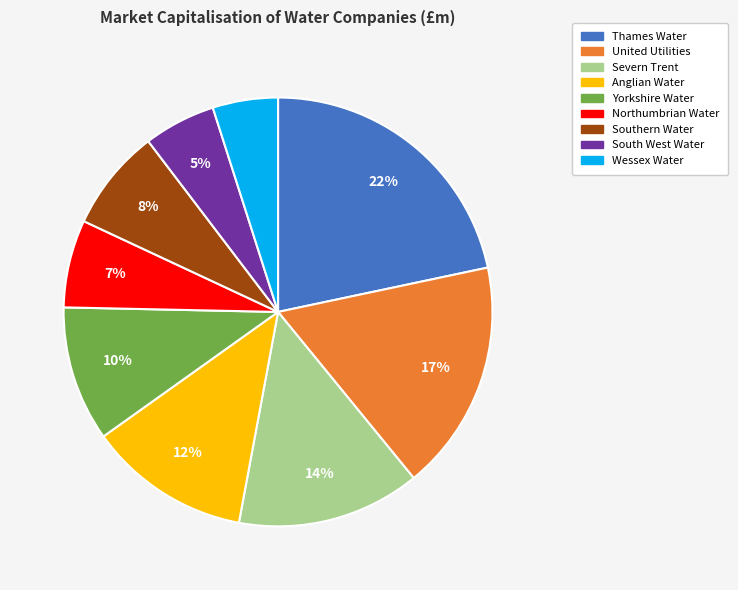

Is there any slice that represents more than half of the pie?

No